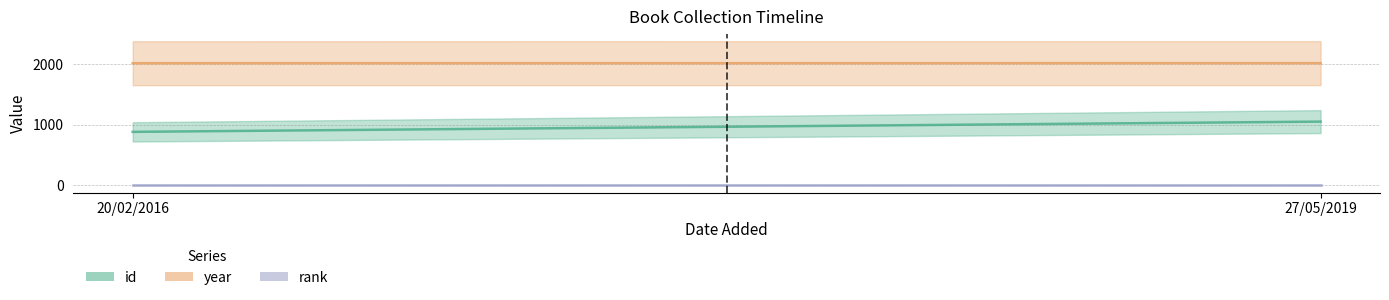

Reading left to right, transcribe all the data shown in this chart.

id: 20/02/2016=883	27/05/2019=1052
year: 20/02/2016=2015	27/05/2019=2016
rank: 20/02/2016=1	27/05/2019=1